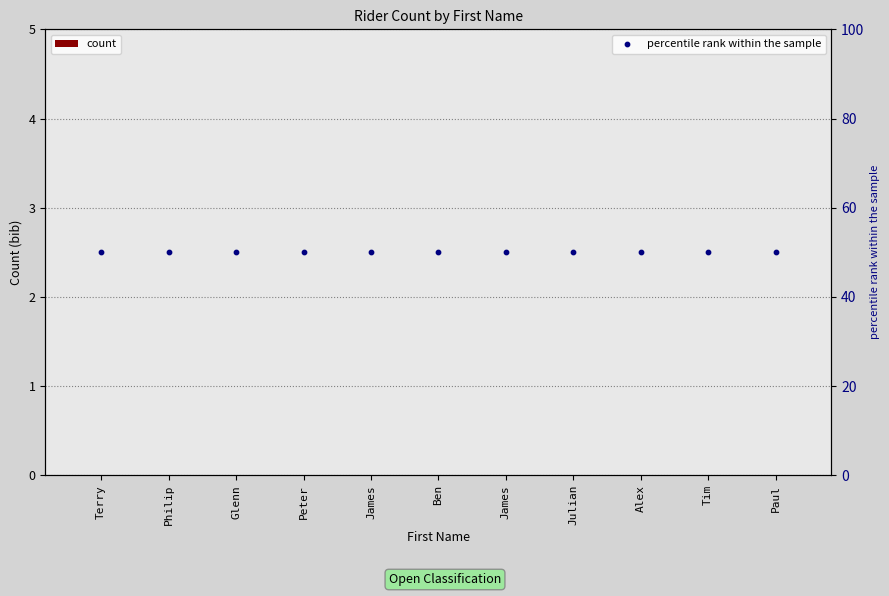

Which series has the largest Y range (max minus min)?

count